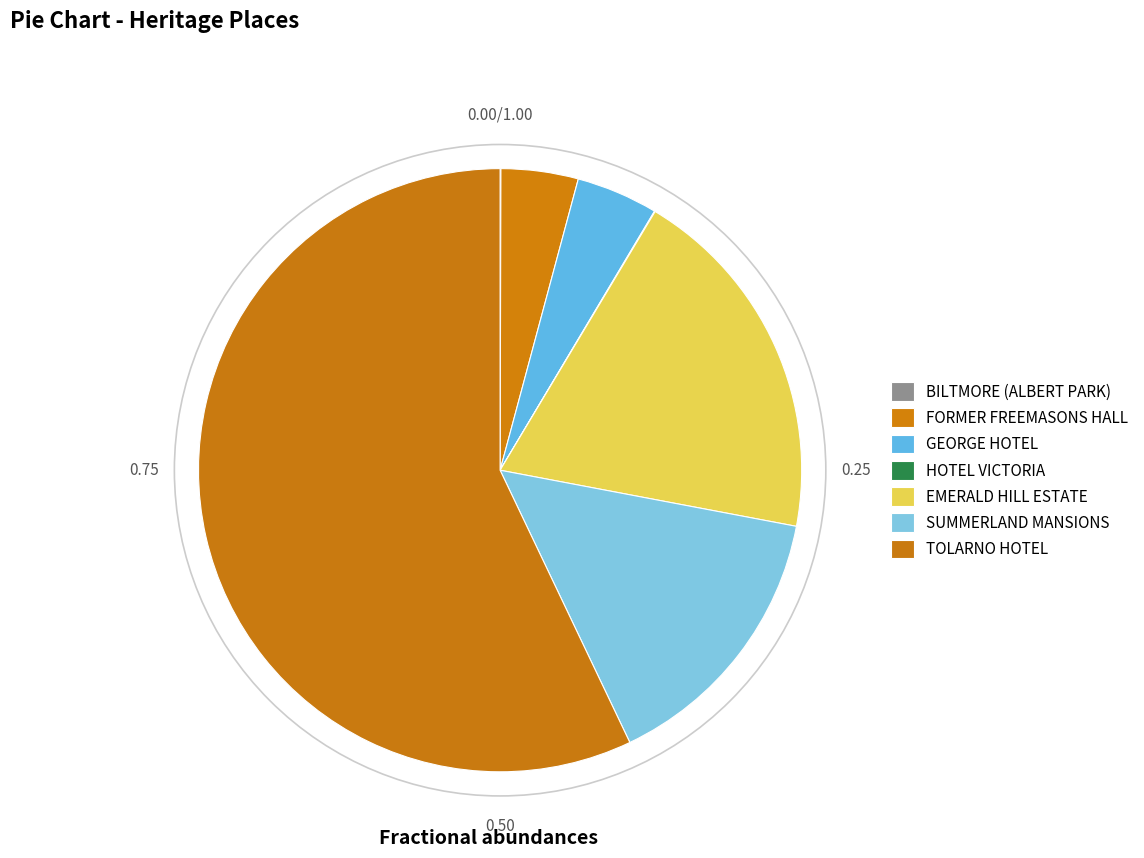

Which slice is the largest?

TOLARNO HOTEL